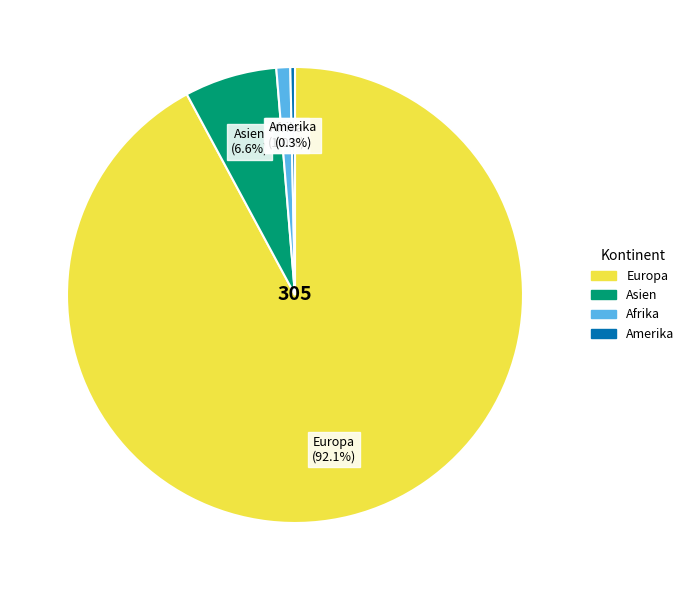

Is there a majority slice in this chart?

Yes